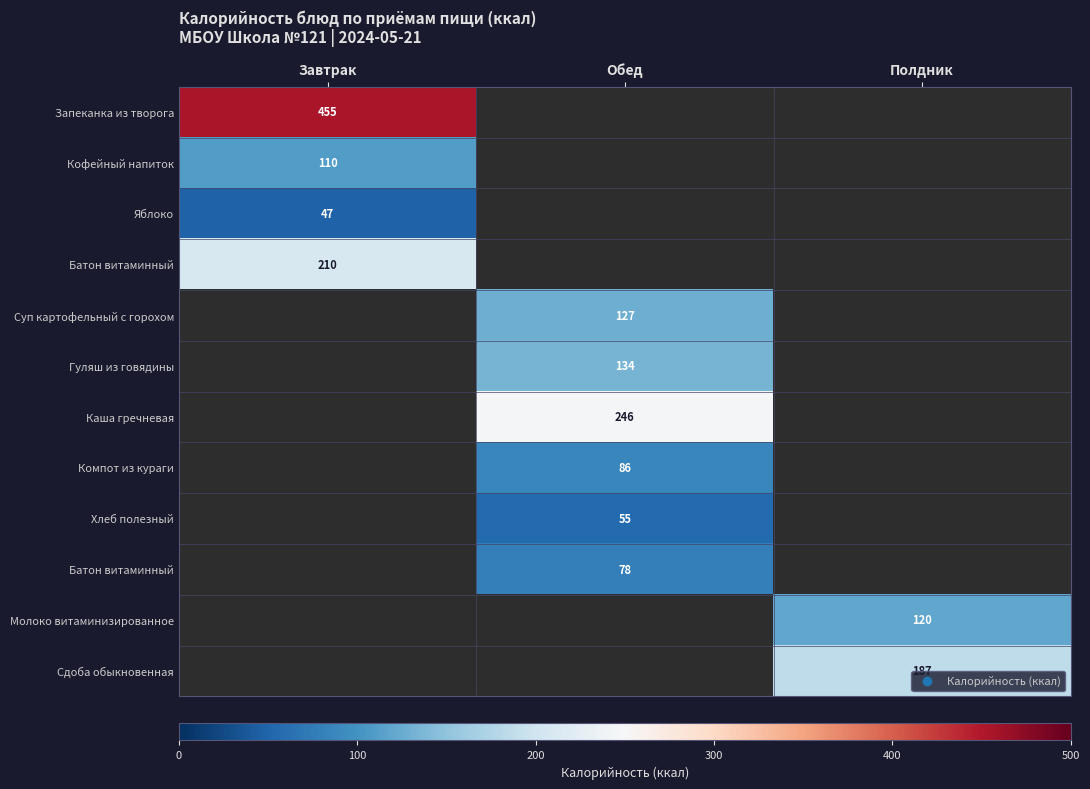

At how many categories does at least one series exceed 226?

2